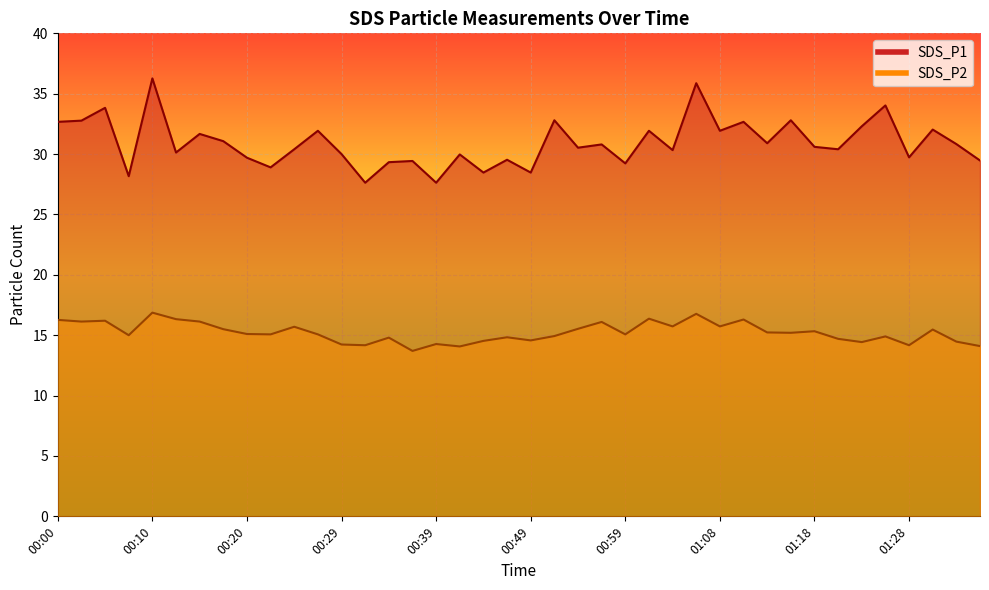

Where is the first local minimum for SDS_P2?

00:02